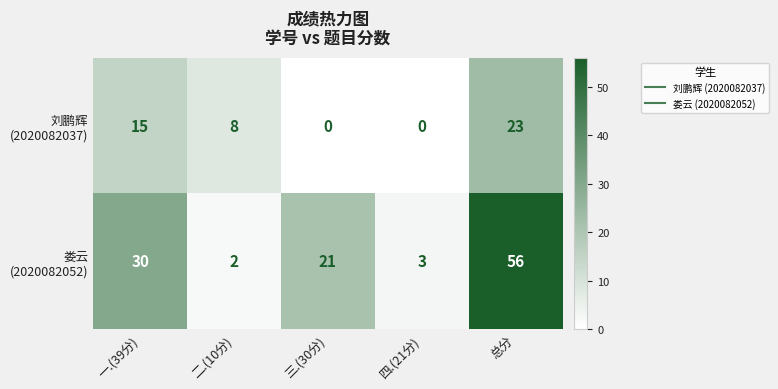

At which category is the sum across all series the highest?

总分